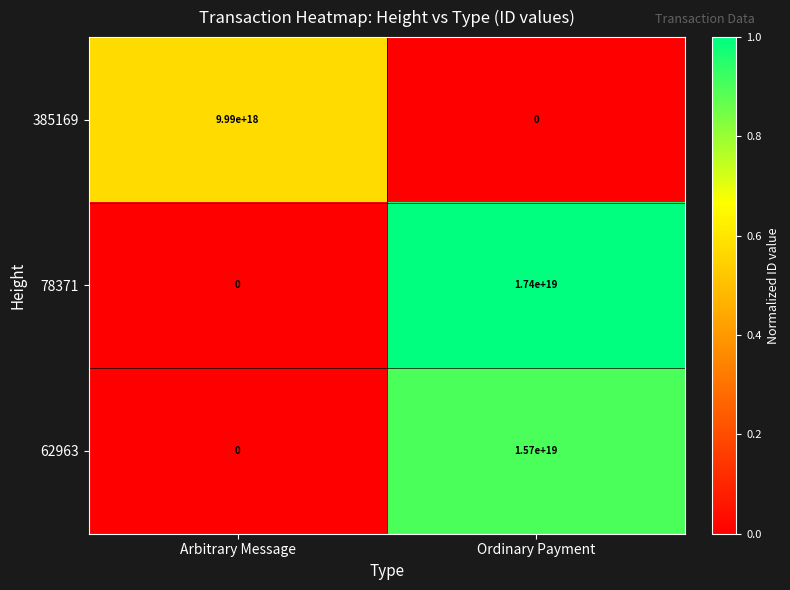

True or false: 385169 has a value of 0 at Ordinary Payment.

True